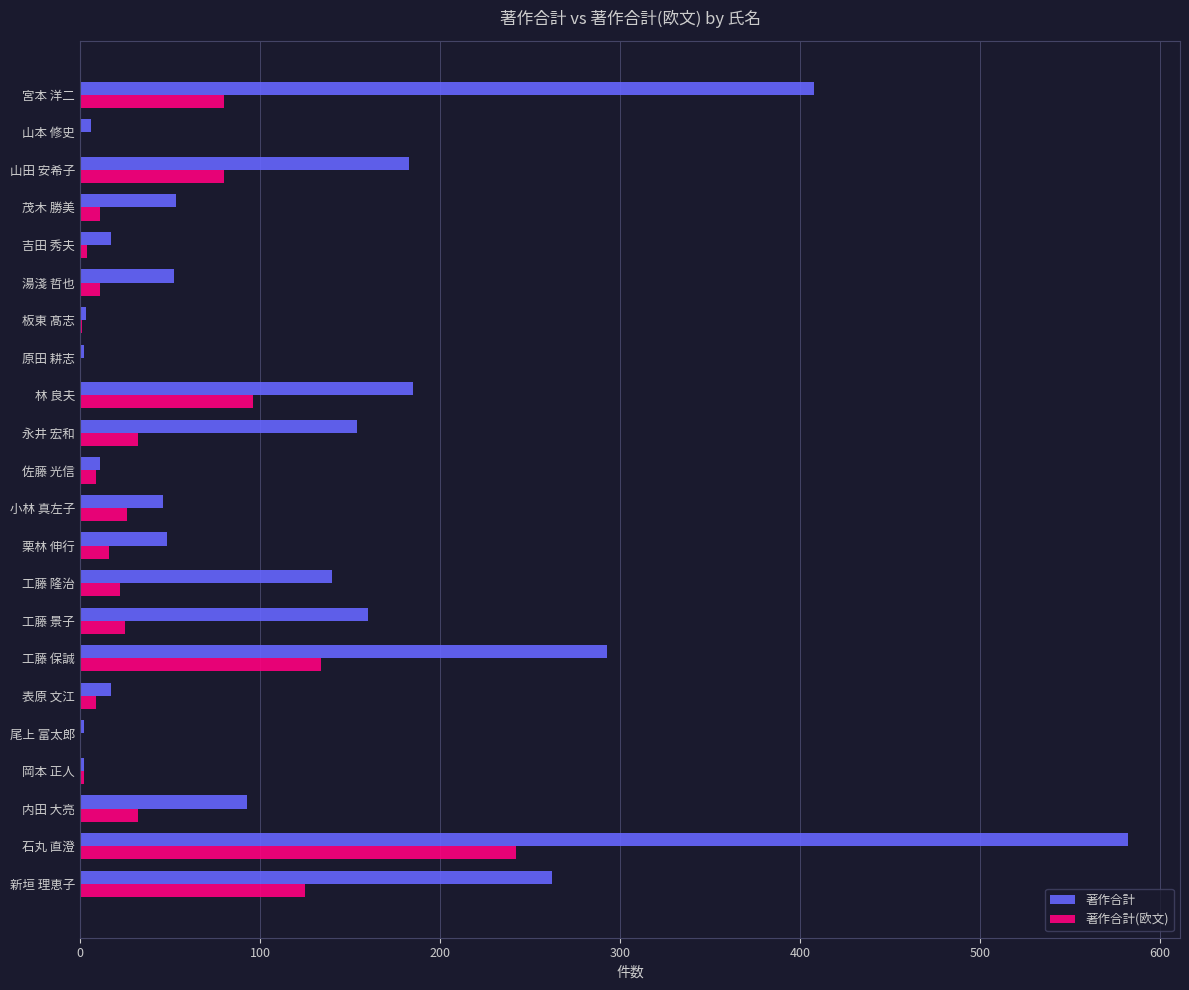

What is the sum of the 著作合計(欧文) values at 宮本 洋二 and 小林 真左子?

106